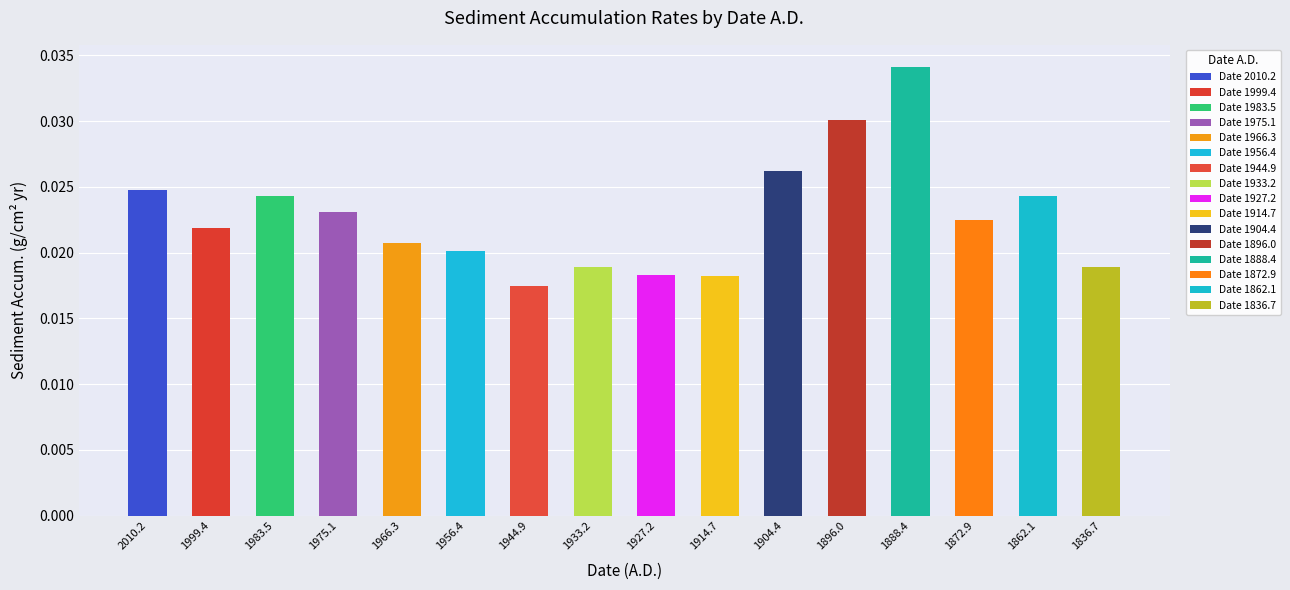

How many data points does each series have?

16